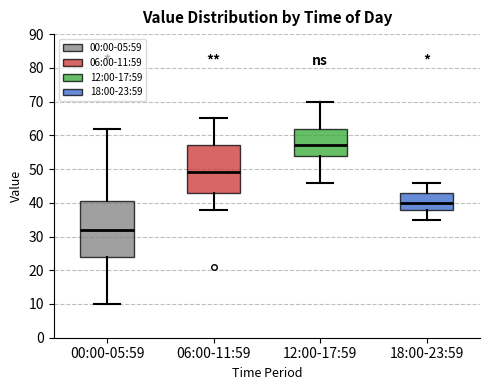

Where is the upper edge of the box for 00:00-05:59 on the y-axis? The values are not printed on the chart, so give them approximately, as read against the axis.

41